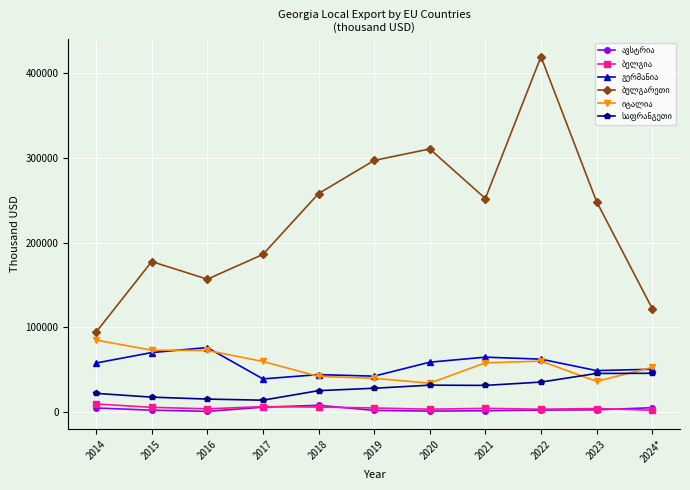

At which category is the sum across all series the highest?

2022